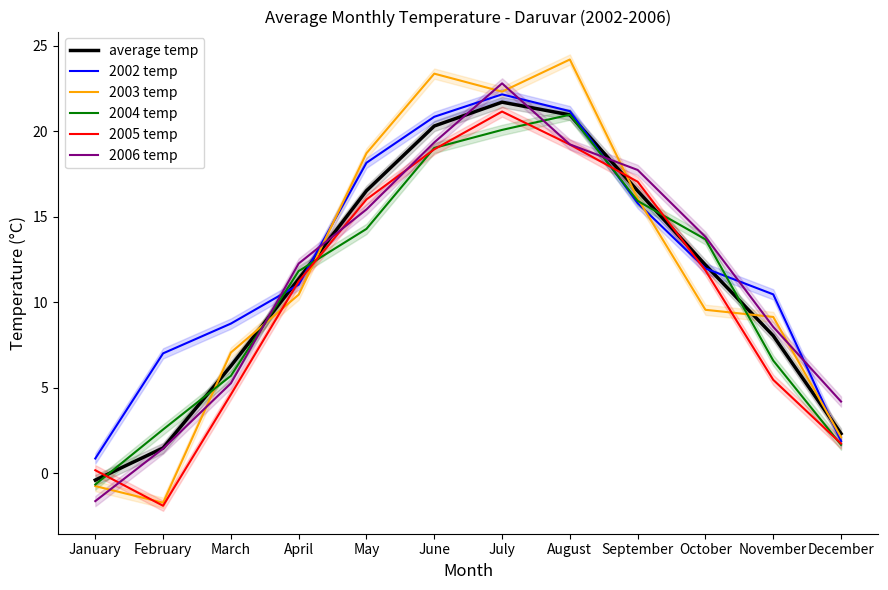

What is the total value across all series at August?

125.8